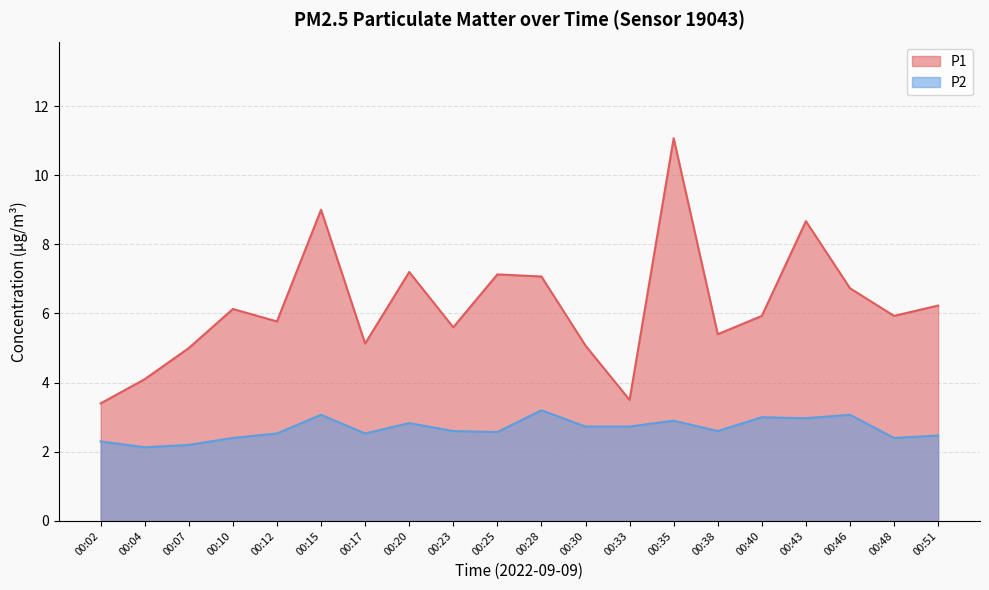

What is the maximum value for P2?

3.2